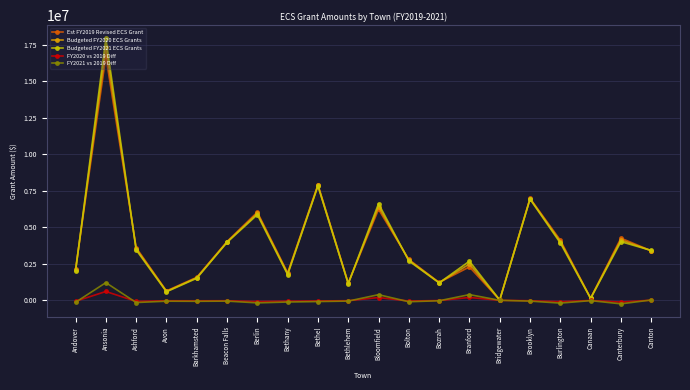

Count the number of categories in the chart.

20